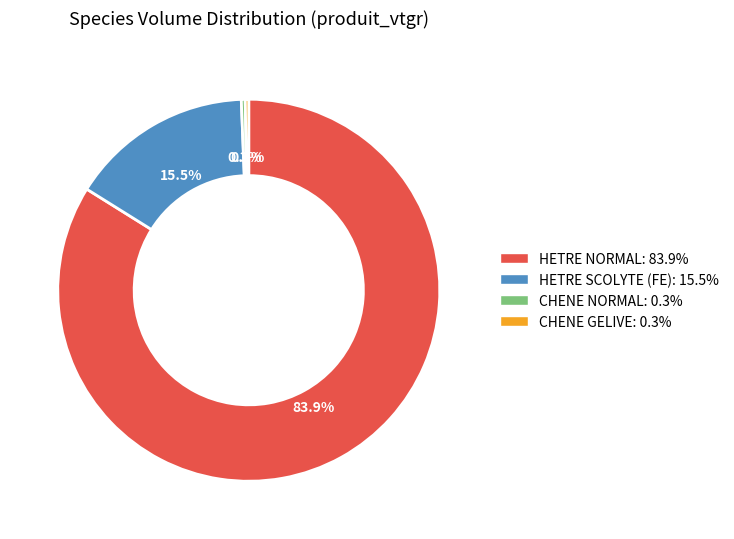

Is there a majority slice in this chart?

Yes